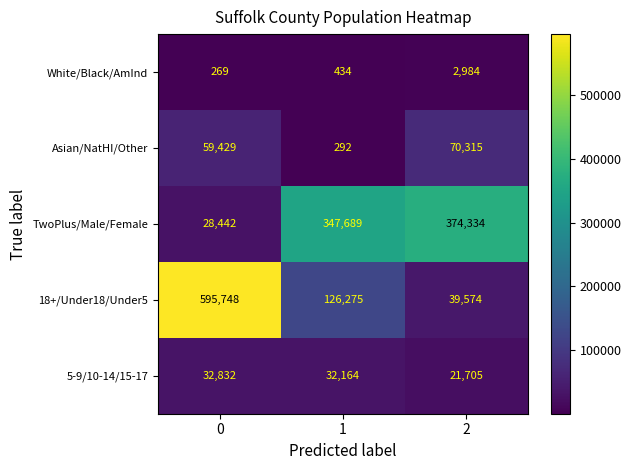

What is the difference between the highest and lowest values at 0?

595479